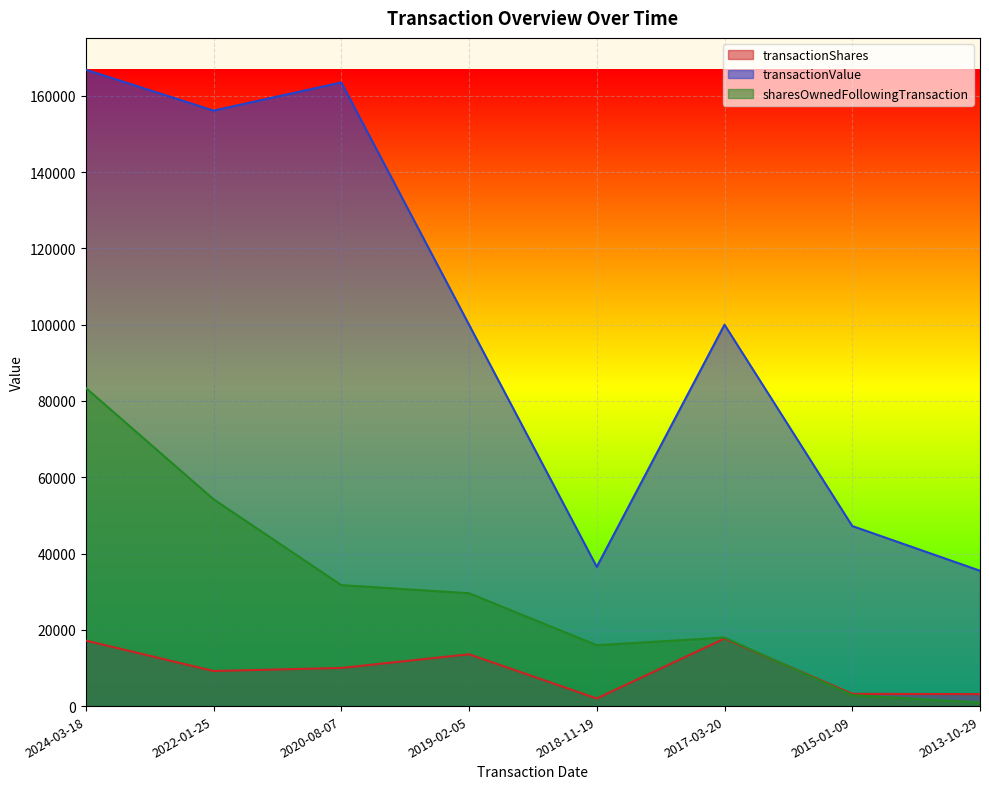

What position from the left is 2022-01-25?

2